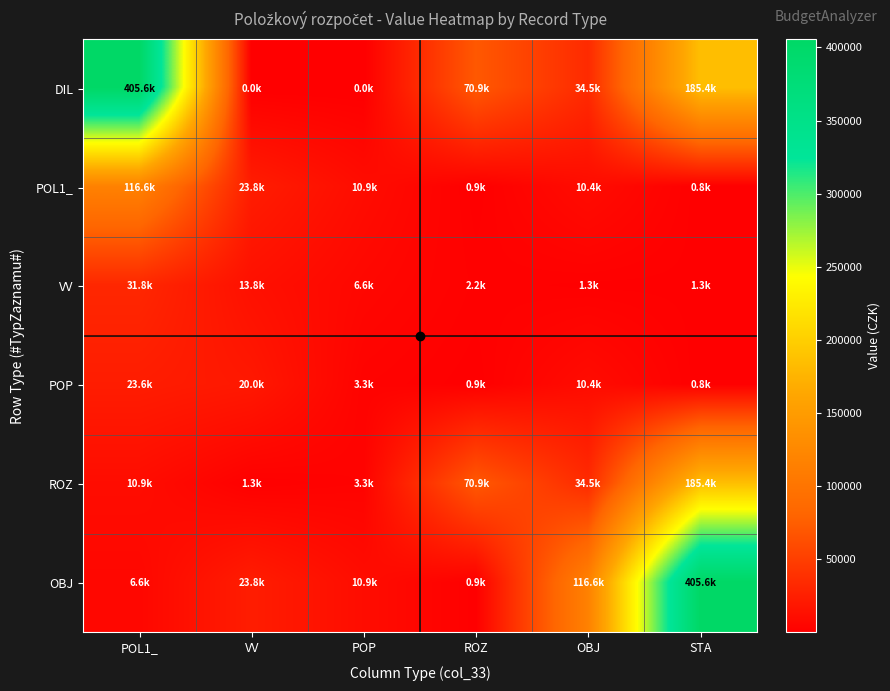

Which series has the largest total across all categories?

DIL